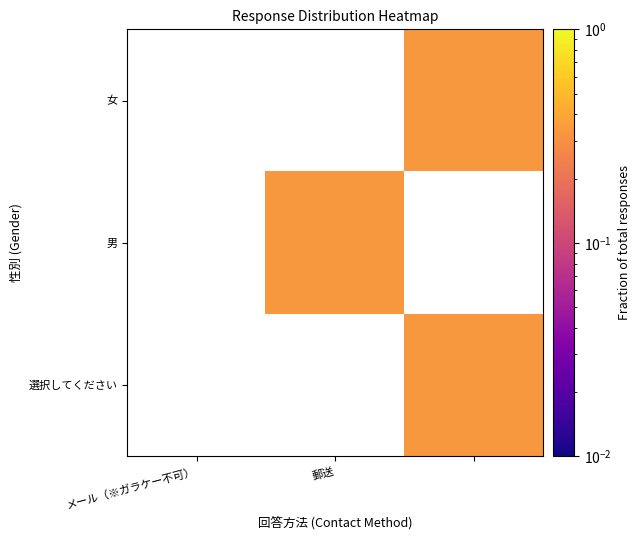

What is the smallest value displayed?

0.3